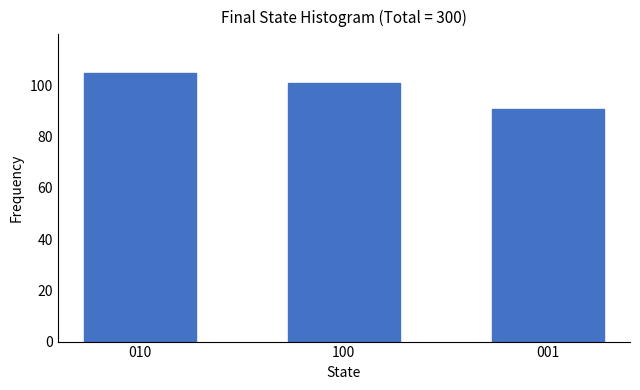

What value does the data have at 100, to the nearest 5?

100